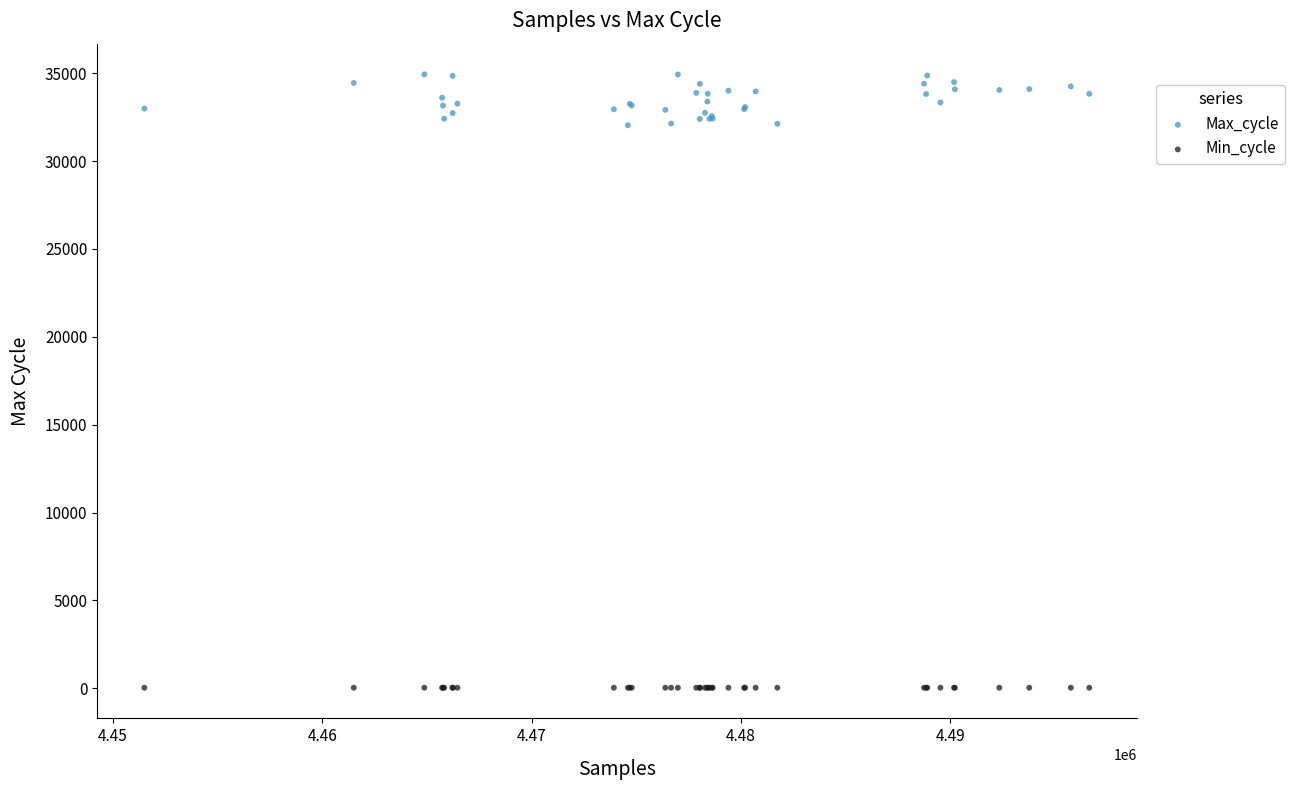

What are all the series names shown in the legend?

Max_cycle, Min_cycle